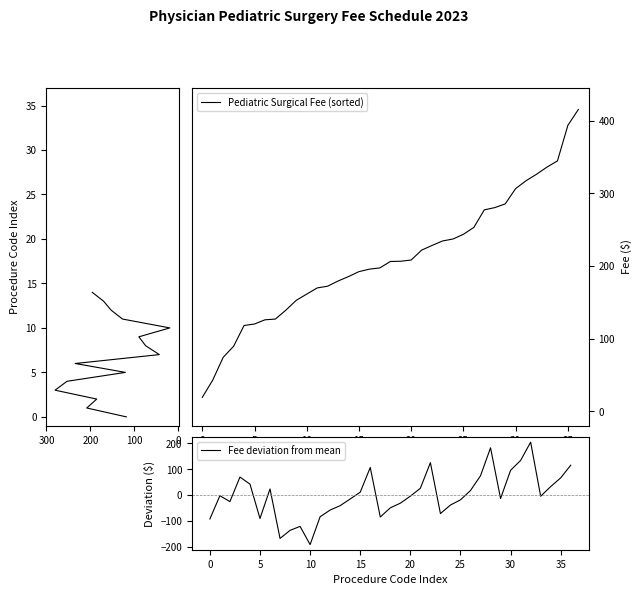

What is the sum of the Fee deviation from mean values at 32 and 8?

68.8